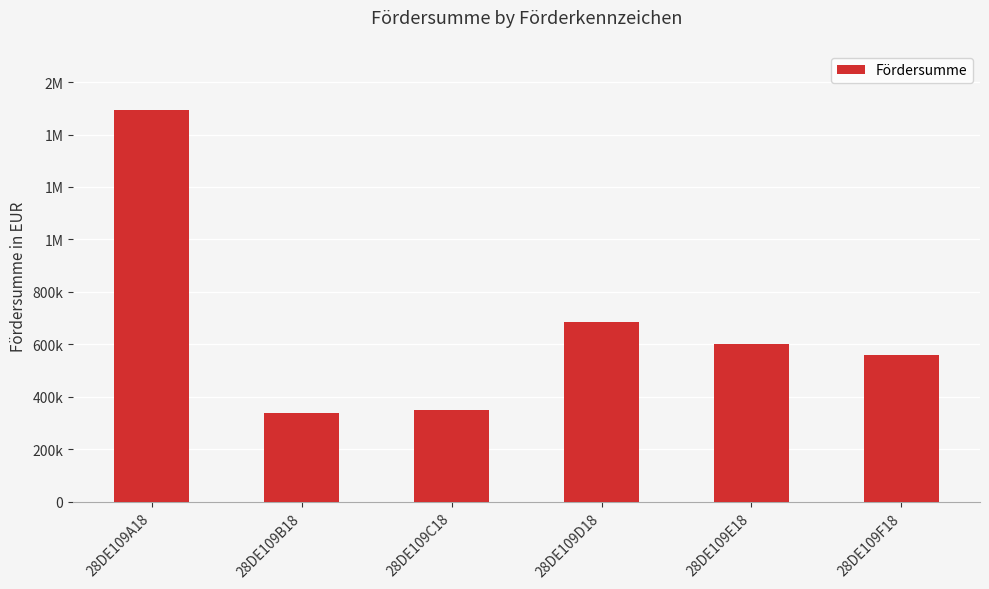

Does the chart contain any negative values?

No